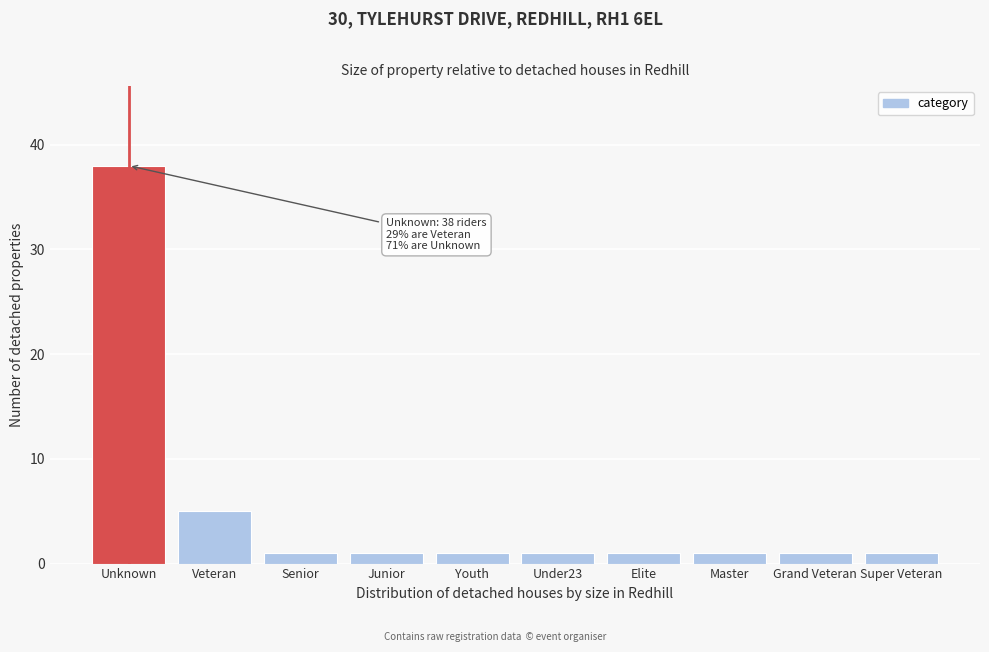

Reading right to left, what are all the values shown in this chart?

1	1	1	1	1	1	1	1	5	38